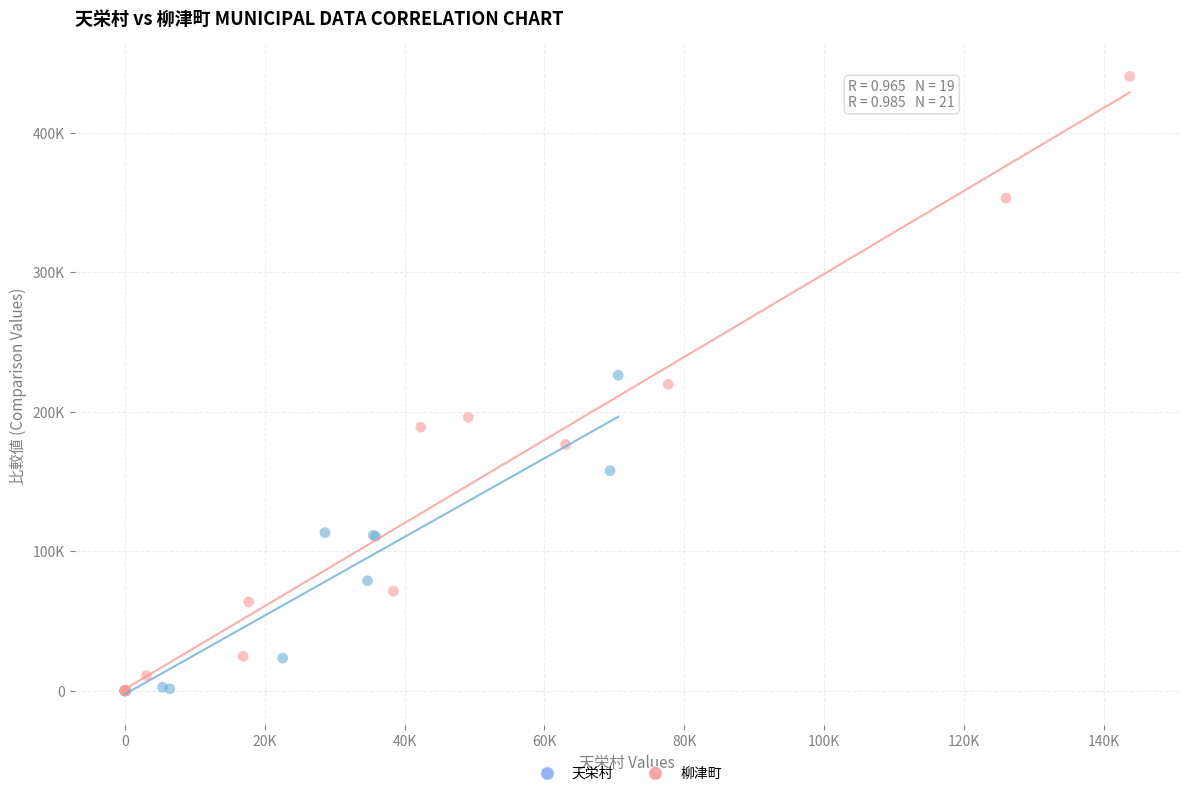

Which series contains the highest Y value?

柳津町